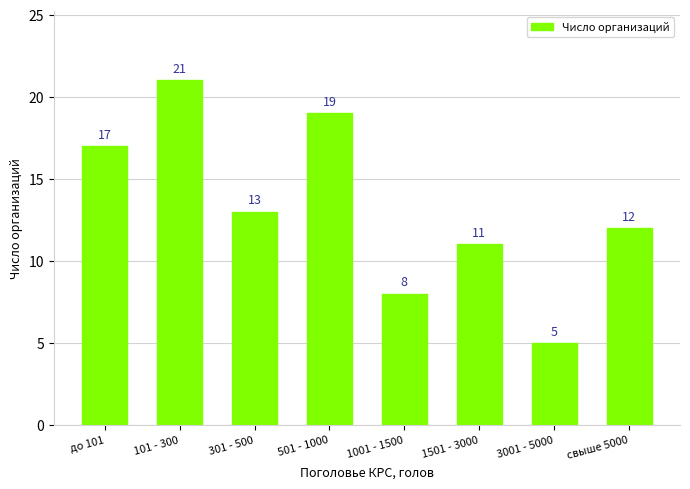

What is the sum of the values at 501 - 1000 and свыше 5000?

31